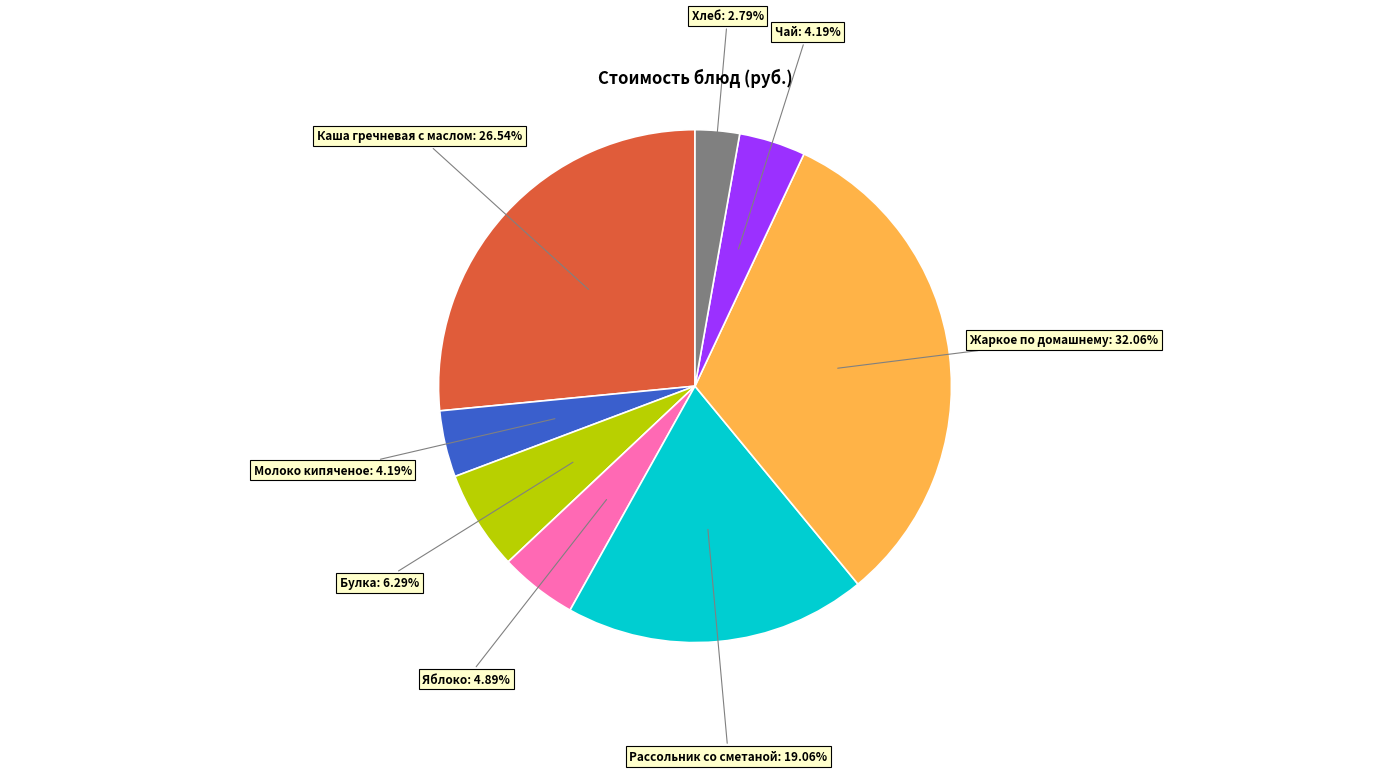

How many segments does this pie chart have?

8